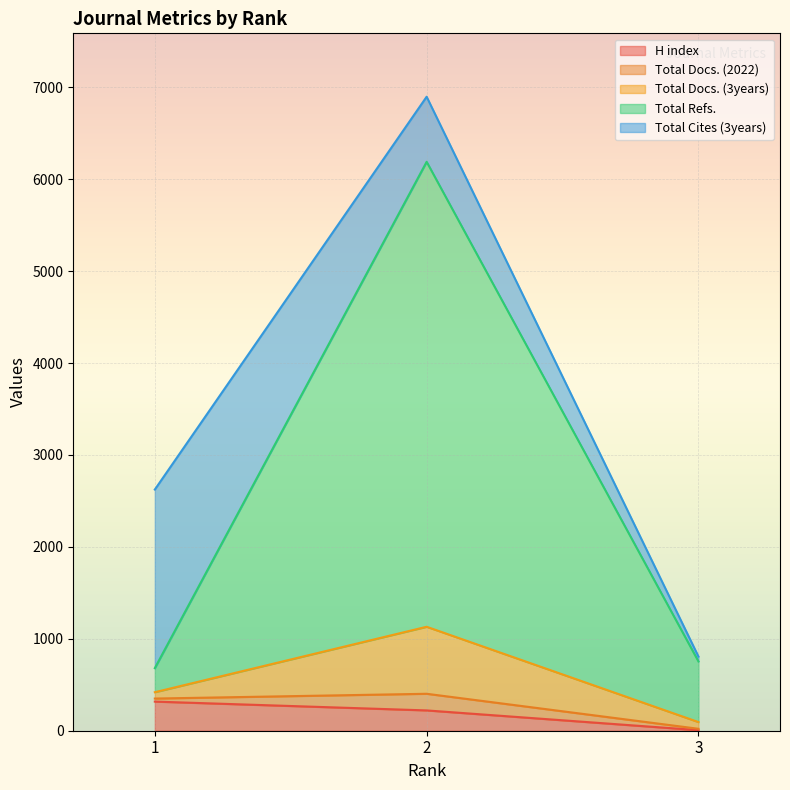

What is the total value across all series at 2?

6898